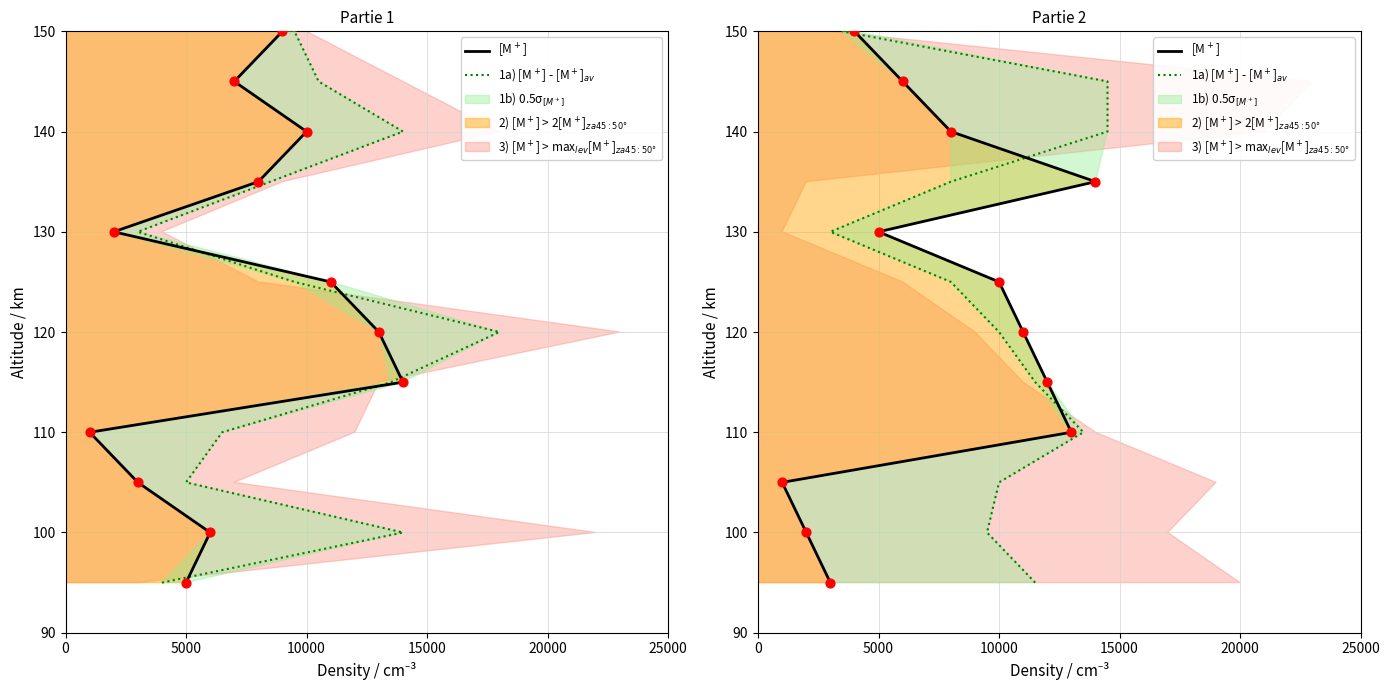

Which series has the largest Y range (max minus min)?

1a) [M$^+$] - [M$^+$]$_{av}$